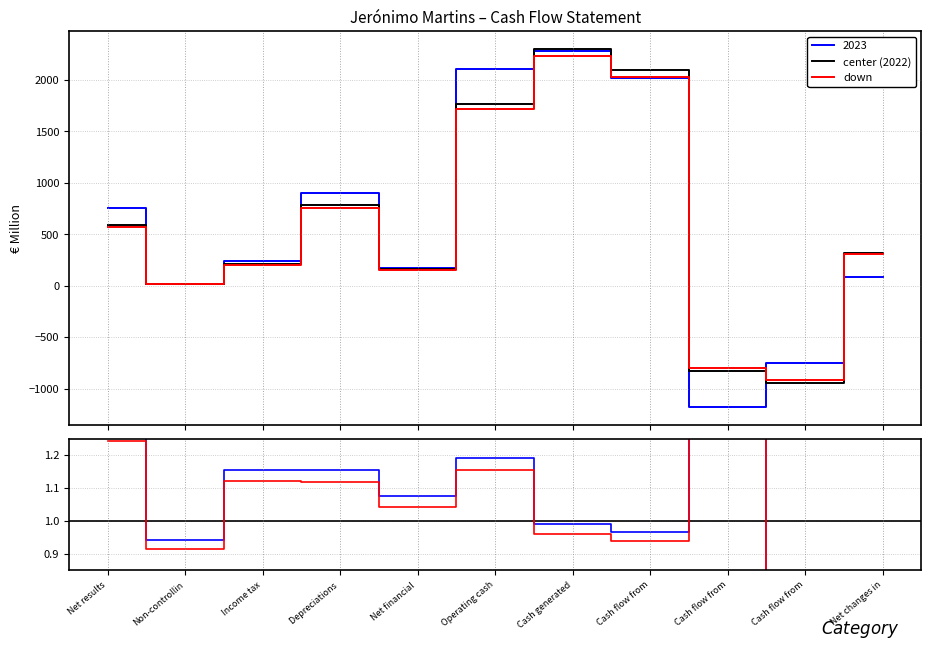

How many negative values does the 2022 series have?

2